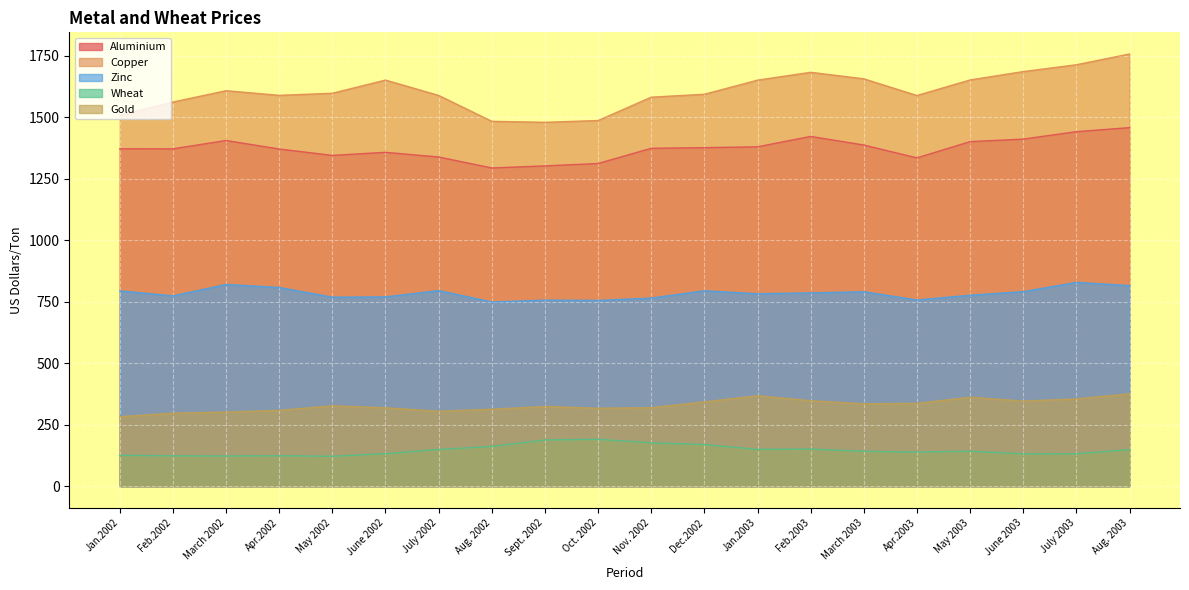

At March 2002, list the series in order from largest to smallest.

Copper, Aluminium, Zinc, Gold, Wheat